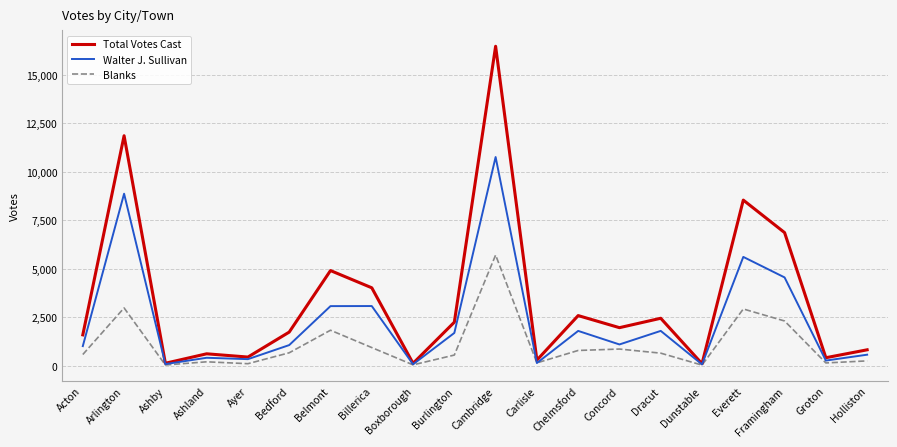

Between Ayer and Chelmsford, which series saw the biggest shift?

Total Votes Cast